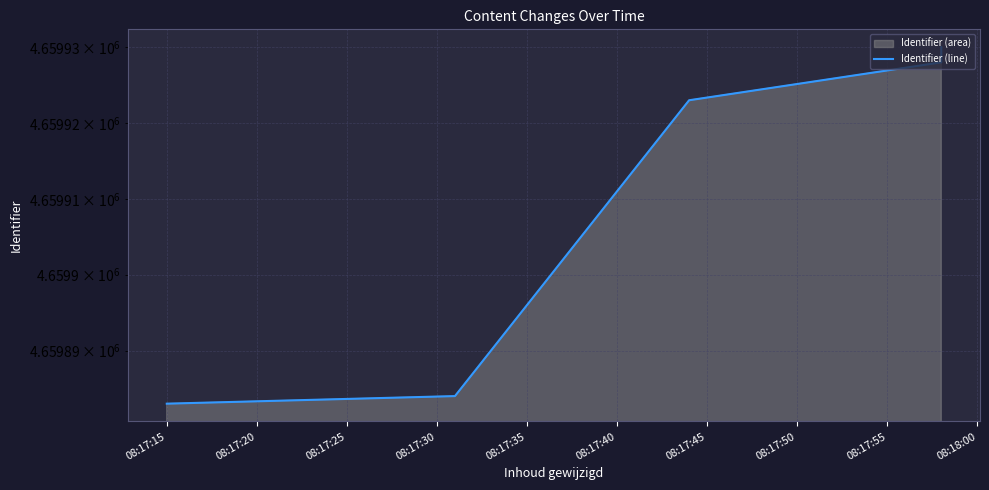

What is the difference between the values at 08:17:30 and 08:17:35?

2